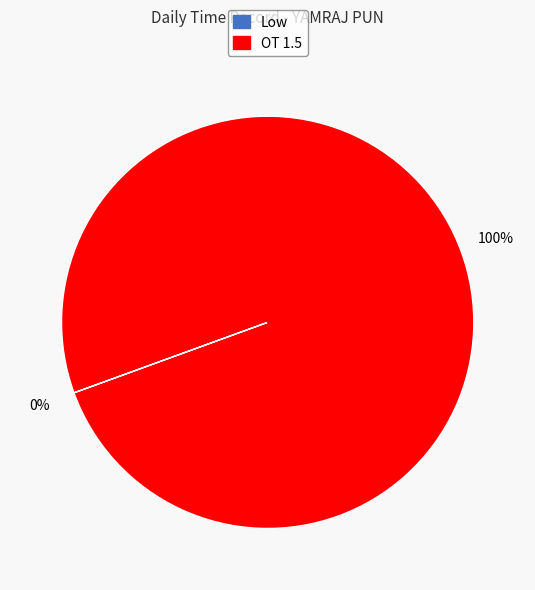

Which slice is the largest?

OT 1.5